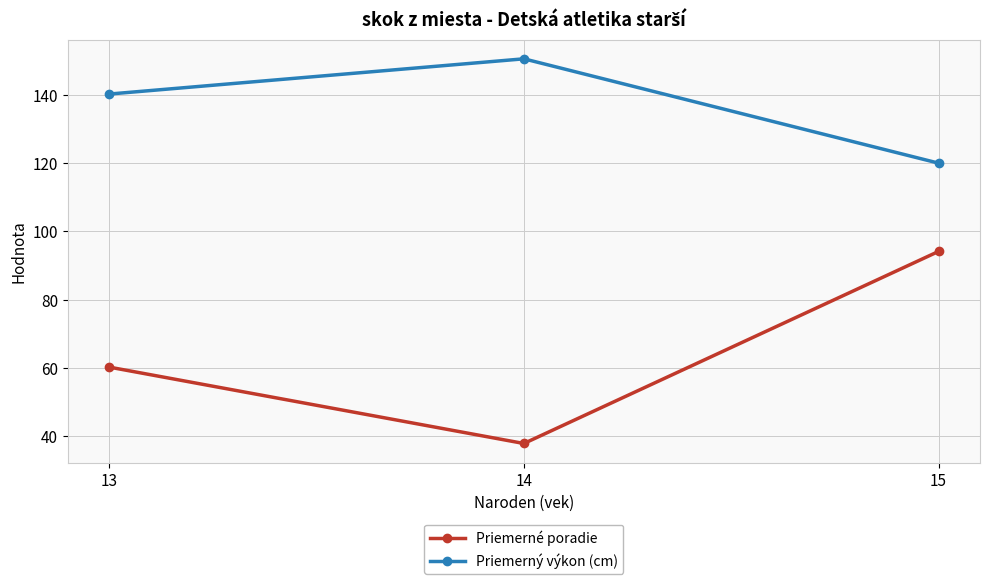

What is the difference between the maximum and minimum values in the Priemerné poradie series?

56.2